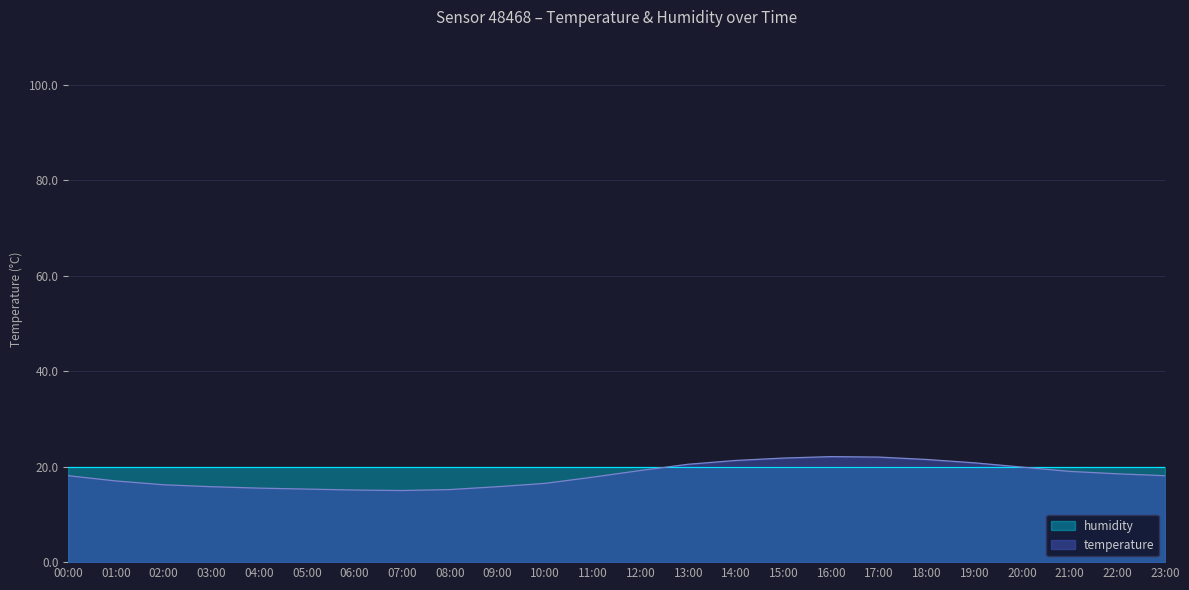

What is the average value?

18.2